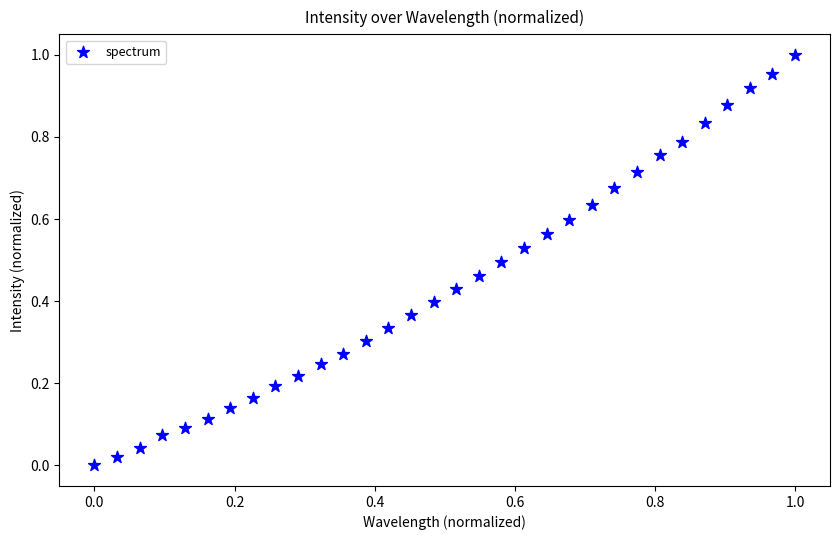

Count the number of points in this scatter plot.

32